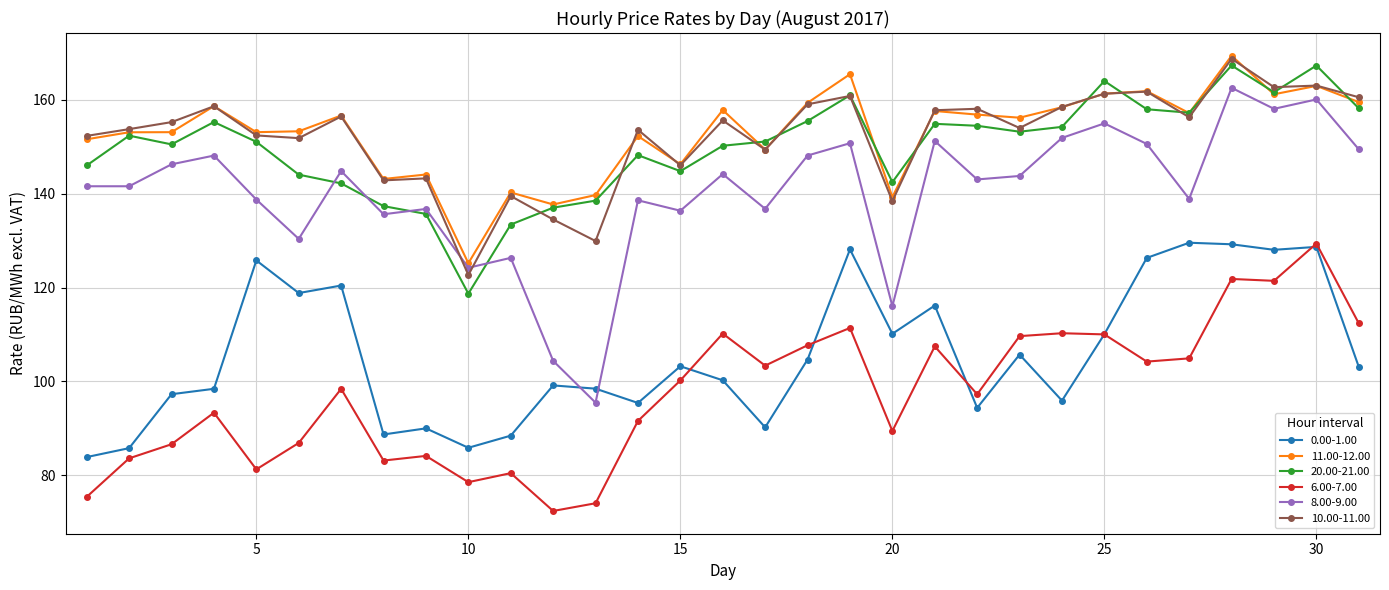

True or false: 20.00-21.00 has more than 1 interior local peaks.

True